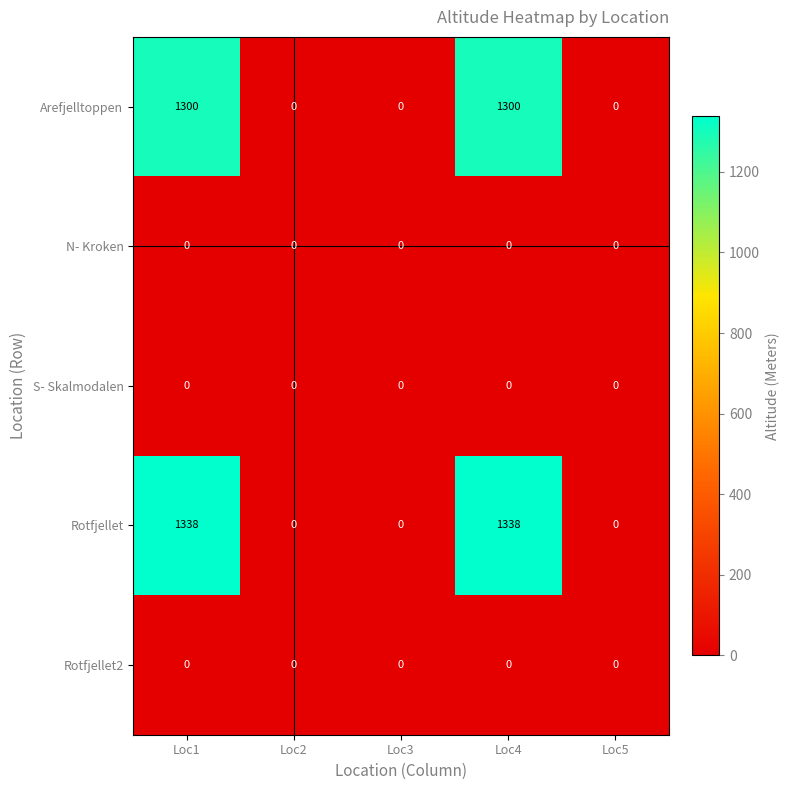

The value of Arefjelltoppen at Loc1 is 319. True or false?

False